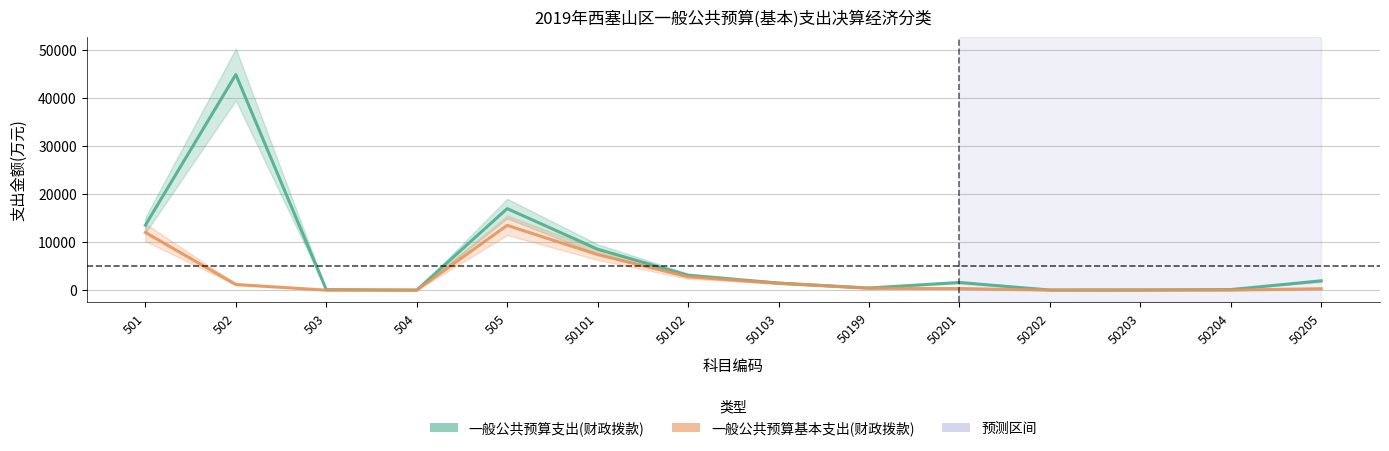

How many series are shown in this chart?

2